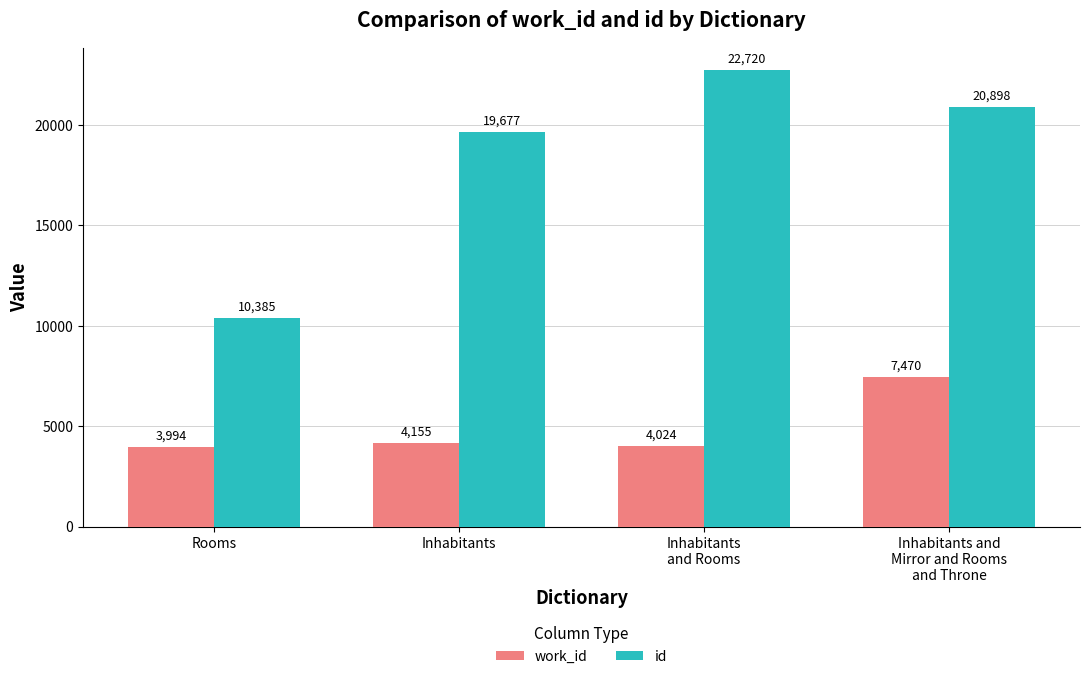

Which category has the lowest value in the work_id series?

Rooms